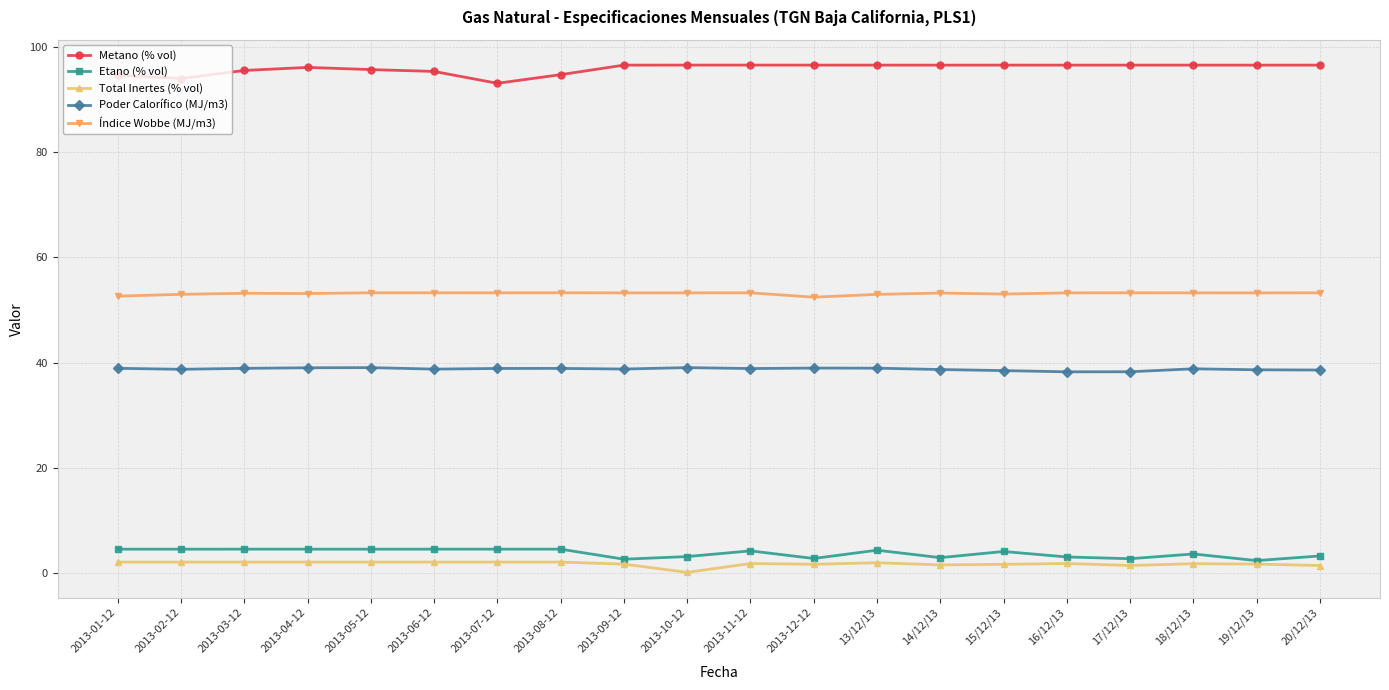

True or false: Metano (% vol) has more than 2 points higher than both neighbors.

True